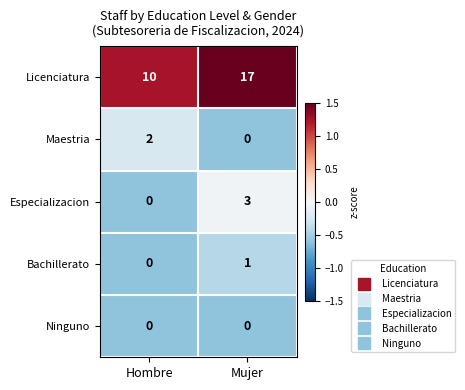

Which series has the largest range (max minus min)?

Licenciatura